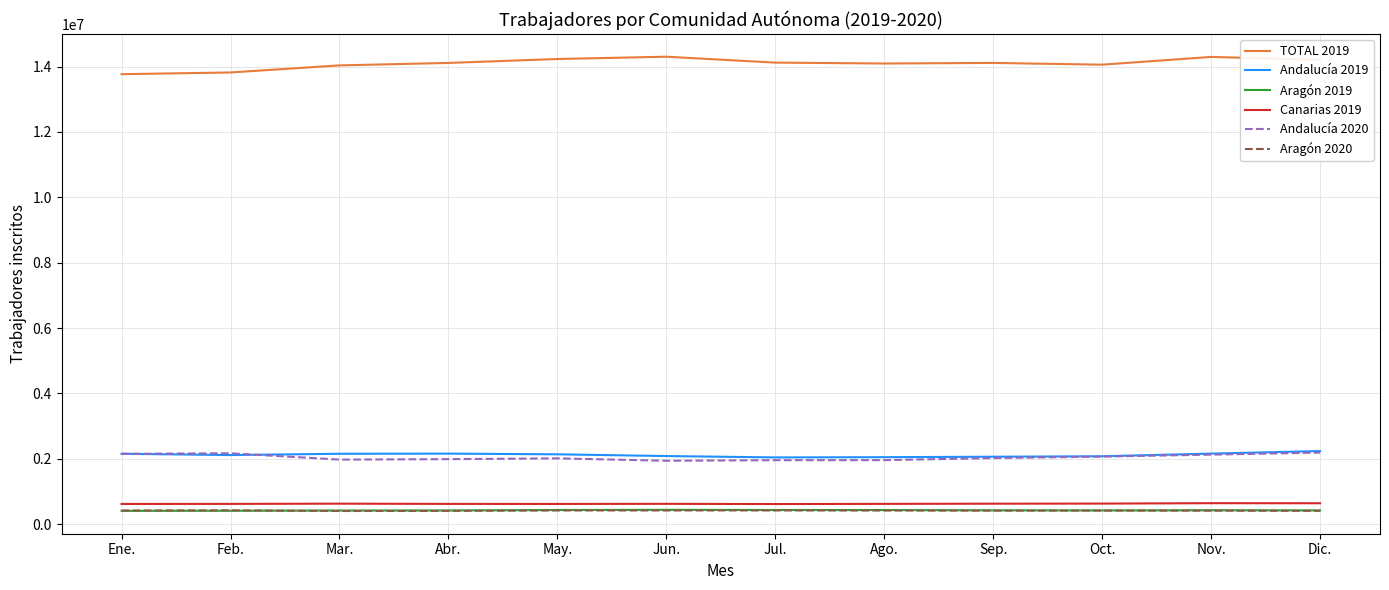

In Aragón 2020, how many points are lower than both neighbors (excluding endpoints)?

3